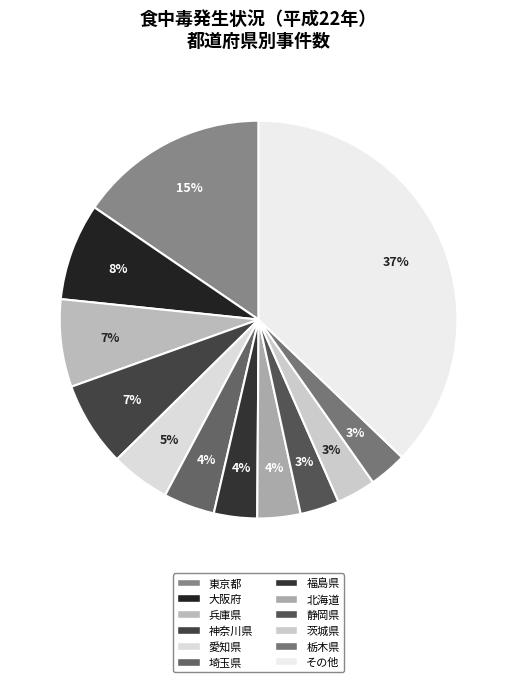

Is there any slice that represents more than half of the pie?

No